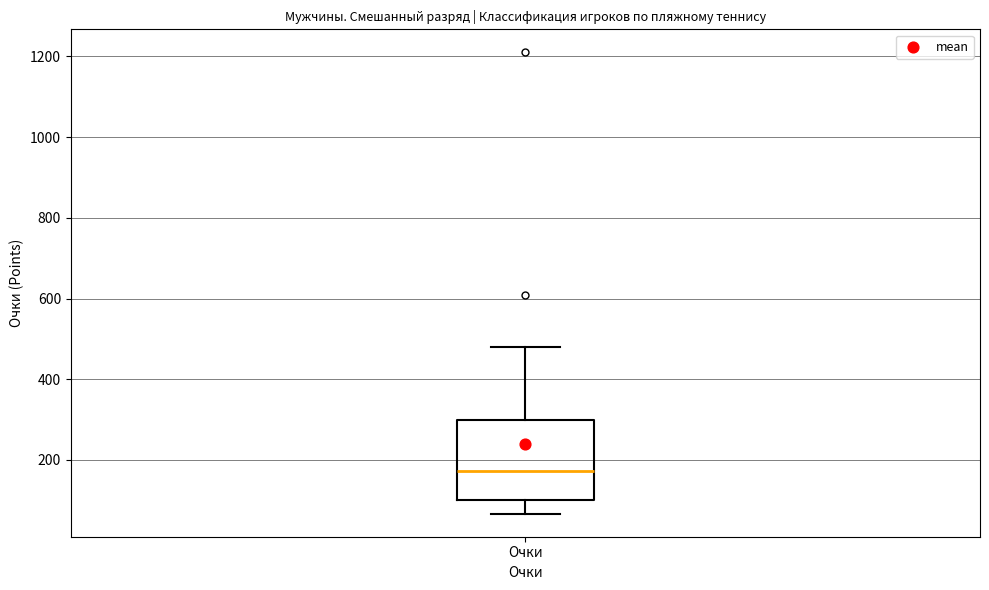

Where does the upper whisker of the box for Очки end on the y-axis? The values are not printed on the chart, so give them approximately, as read against the axis.

480